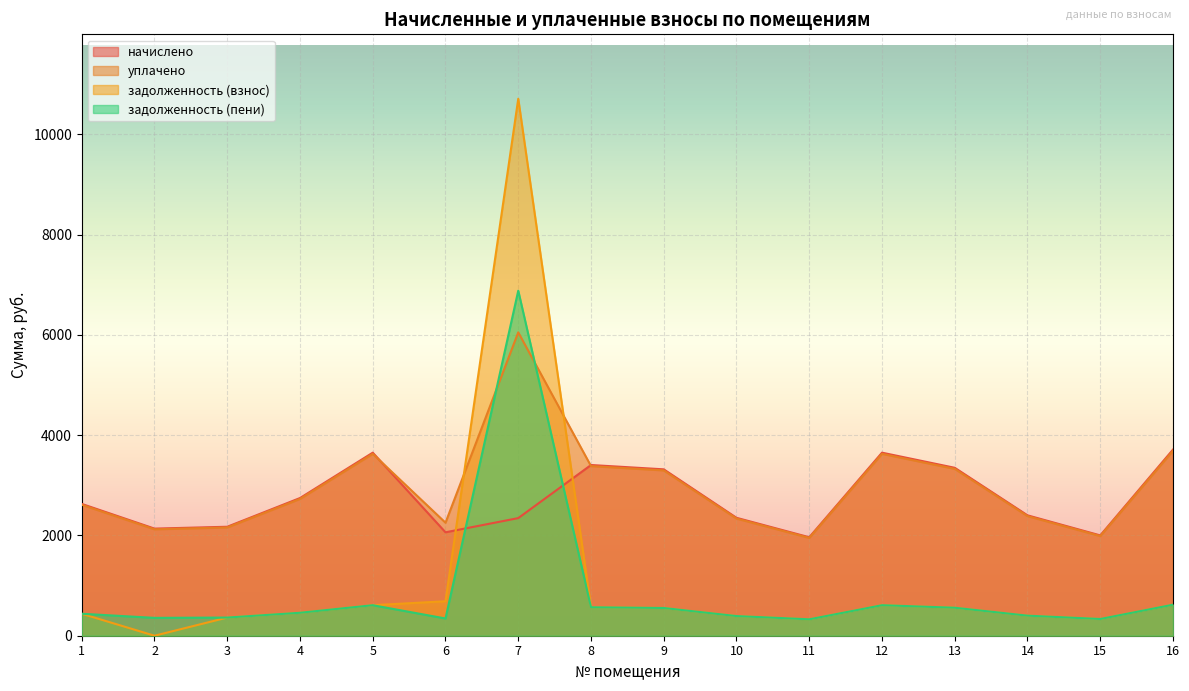

Which series has the largest total across all categories?

уплачено